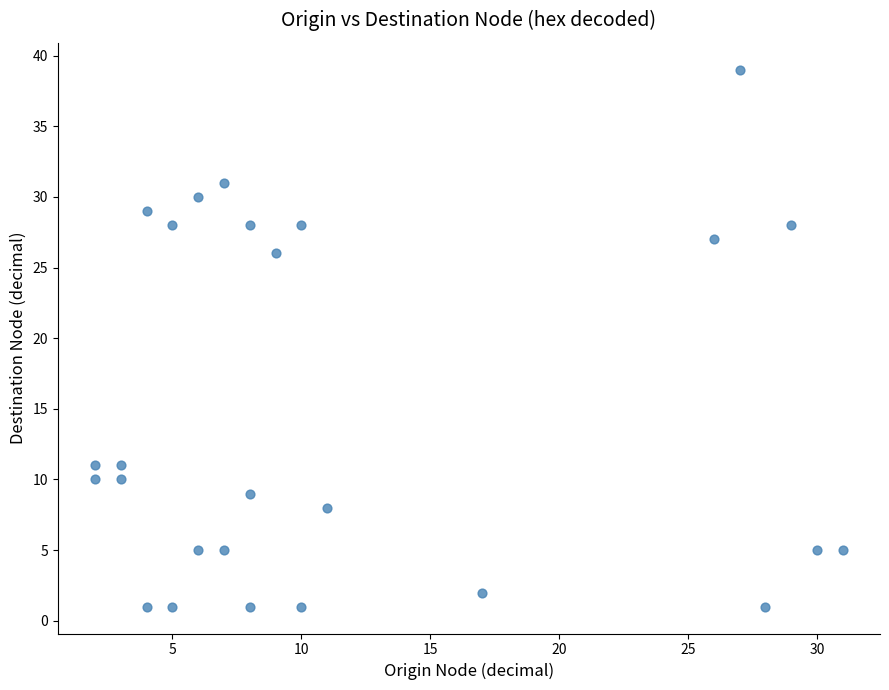

What Y value in the scatter plot is closest to 20?

26